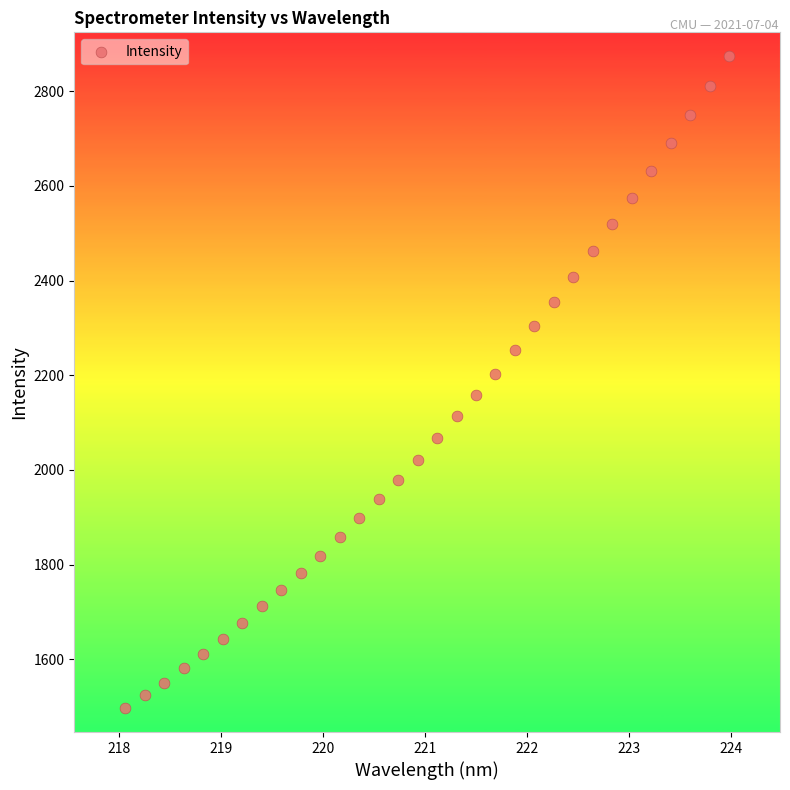

What is the range of Y values (max minus min)?

1377.0